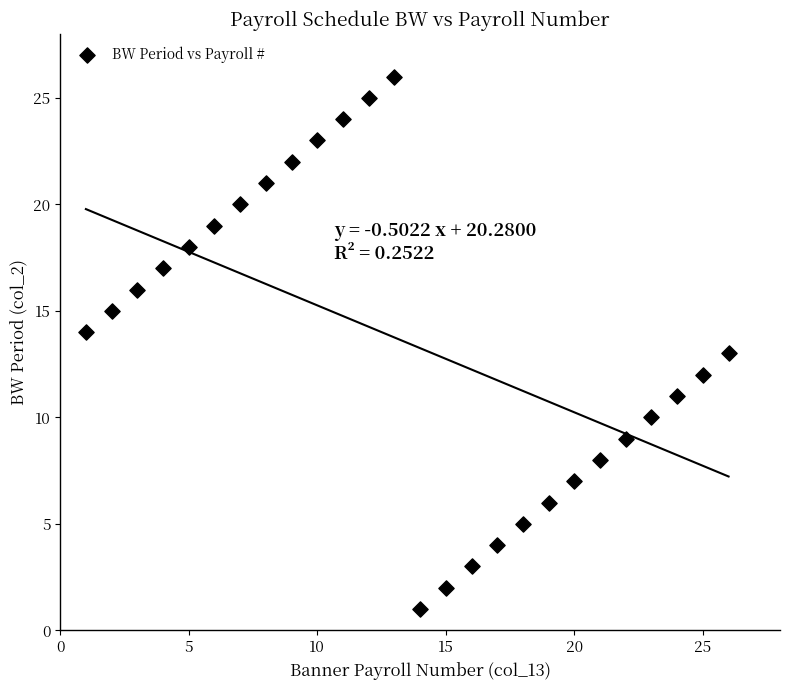

What is the range of Y values (max minus min)?

25